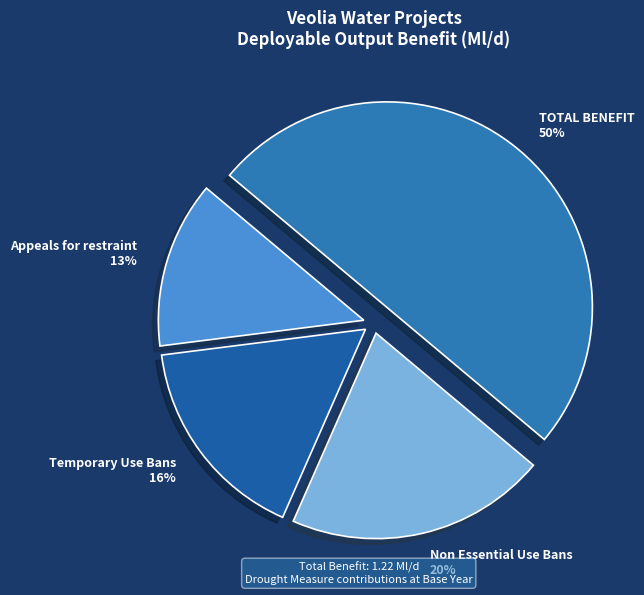

To the nearest percent, what portion does Appeals for restraint represent?

13%